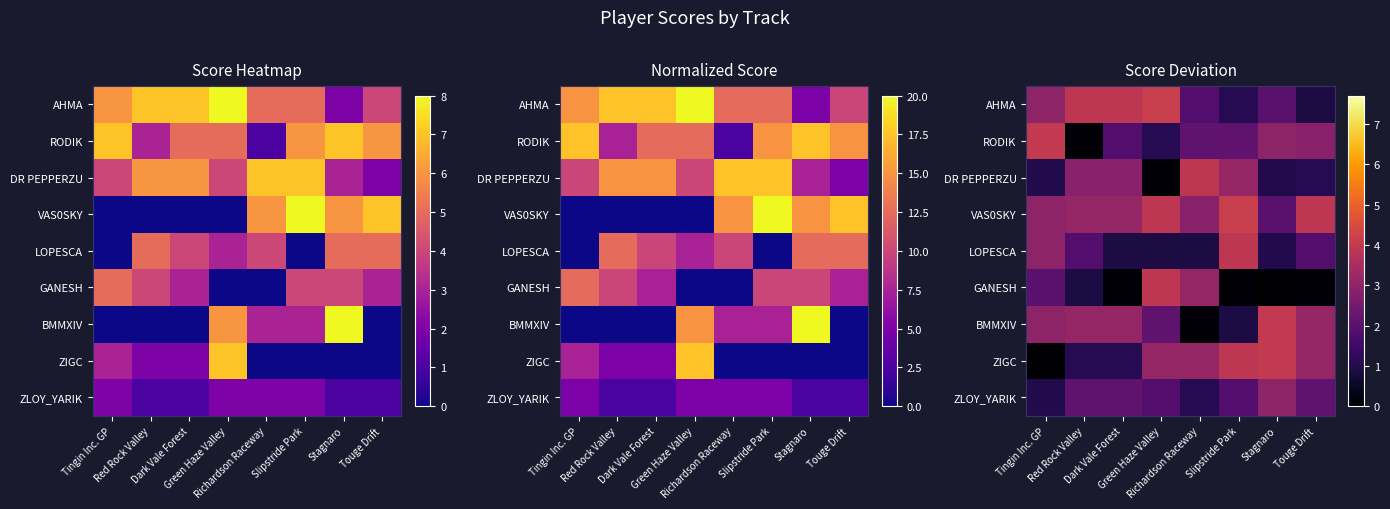

What is the difference between the maximum and minimum values in the ZIGC series?

4.0